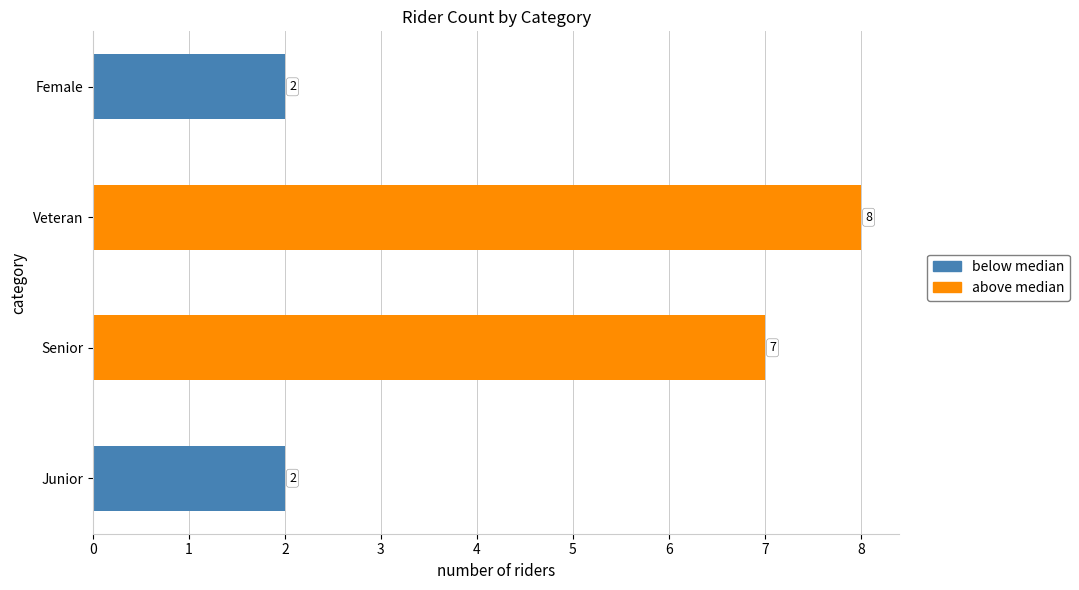

Approximately how many times larger is the value at Veteran compared to Junior?

4.0